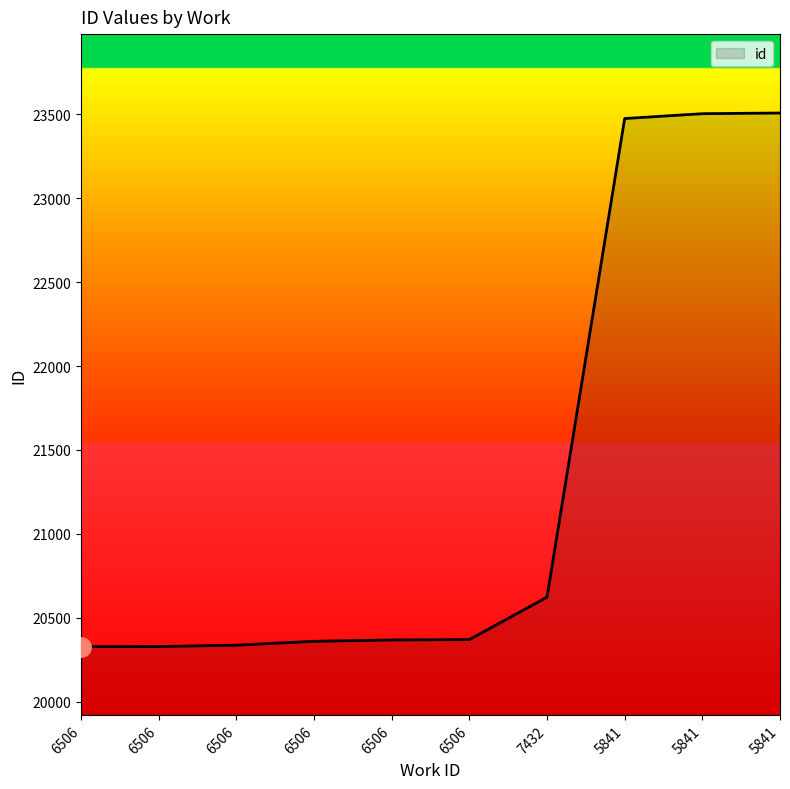

True or false: the data has more than 0 interior local peaks.

False